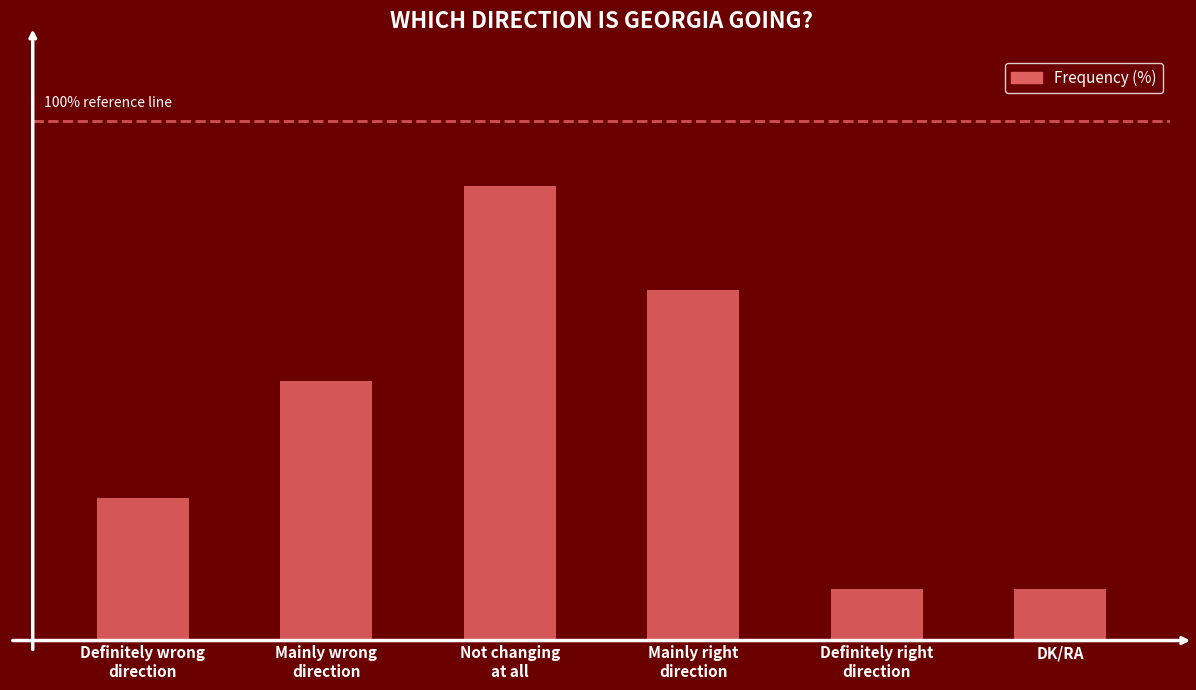

Which has a higher value, Definitely right
direction or Not changing
at all?

Not changing
at all